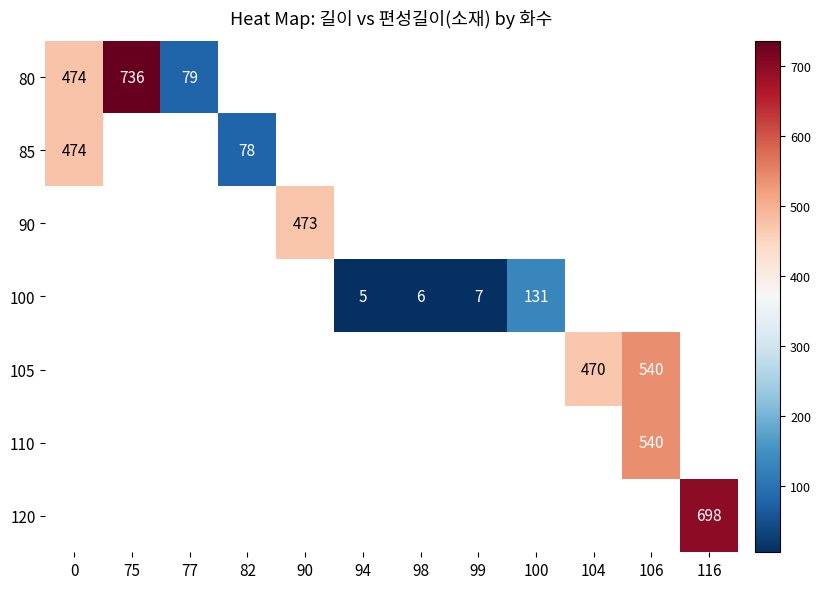

How many distinct data groups are displayed?

7